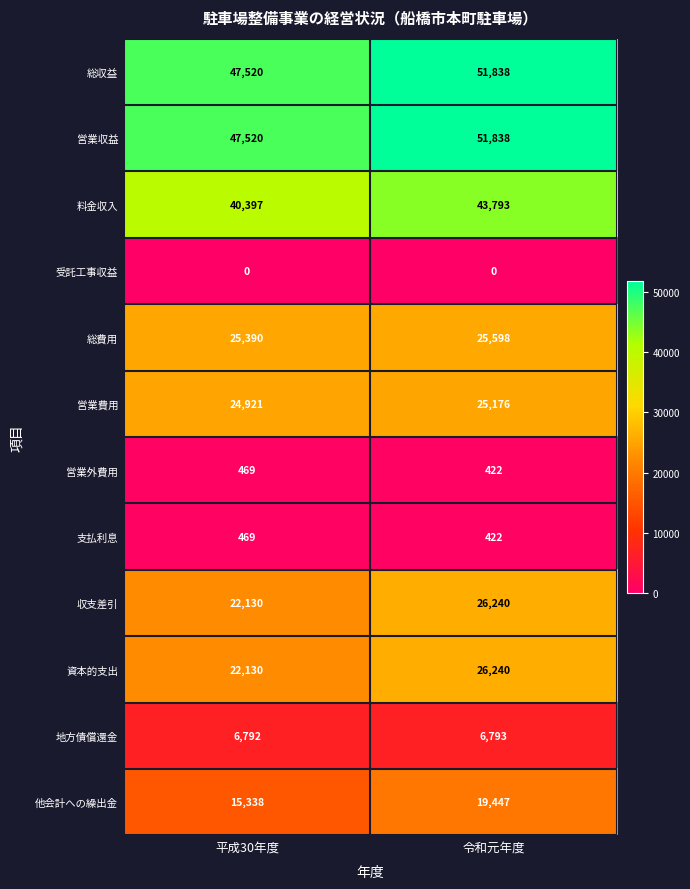

Read the 総費用 value at 令和元年度, to the nearest 10.

25600